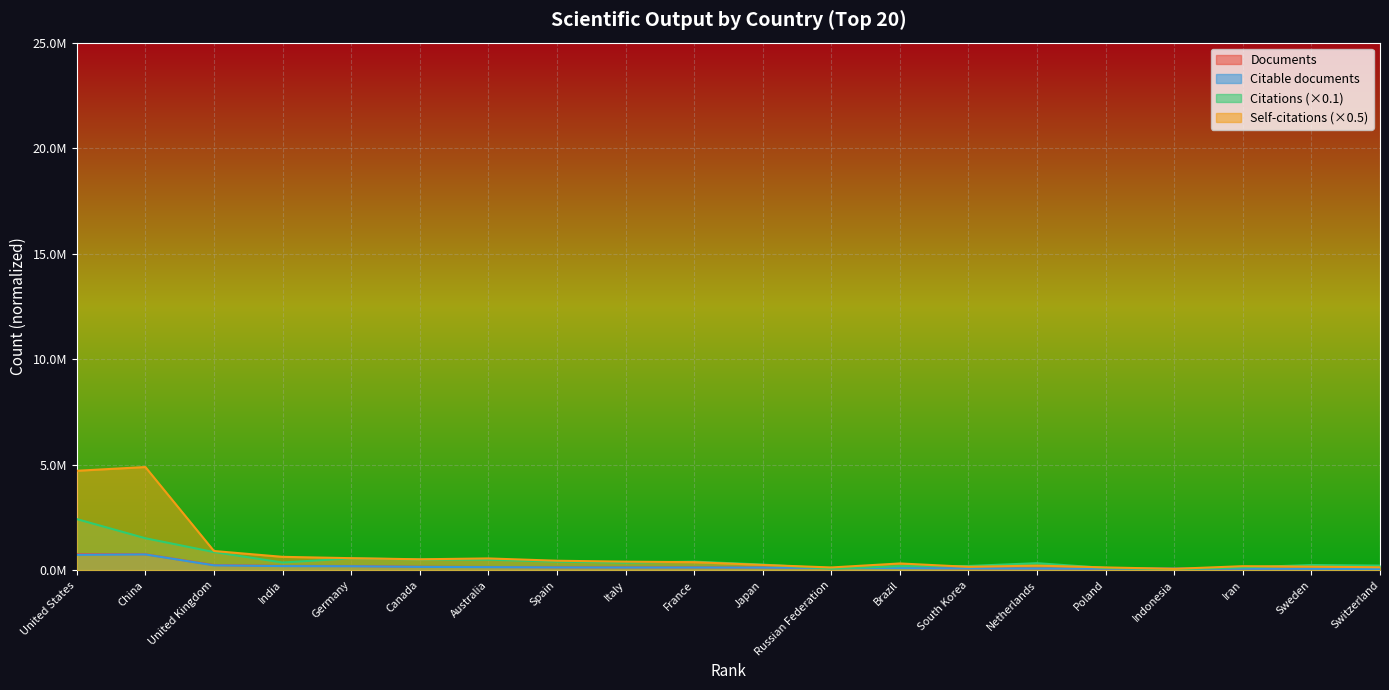

Does the chart display data point markers on the line(s)?

No